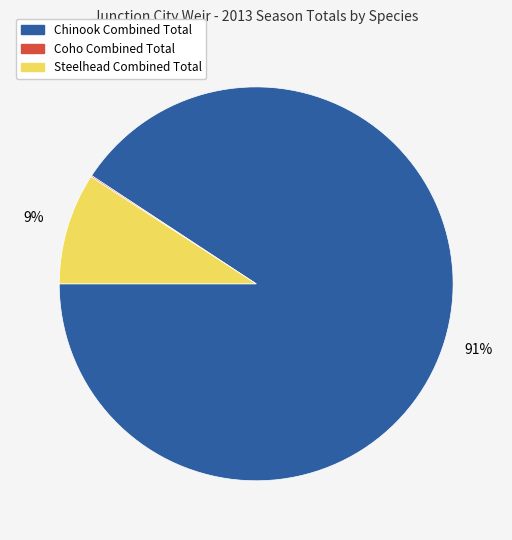

Is the sum of Chinook Combined Total and Steelhead Combined Total greater than half?

Yes